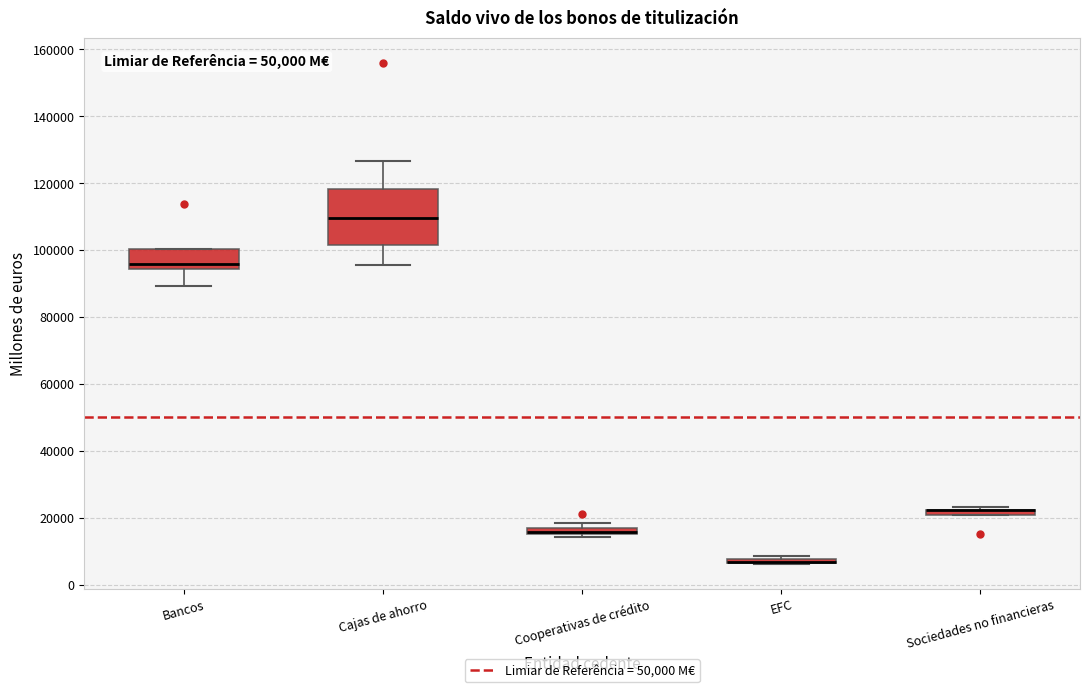

Which box is the tallest, from its lower edge to its upper edge?

Cajas de ahorro